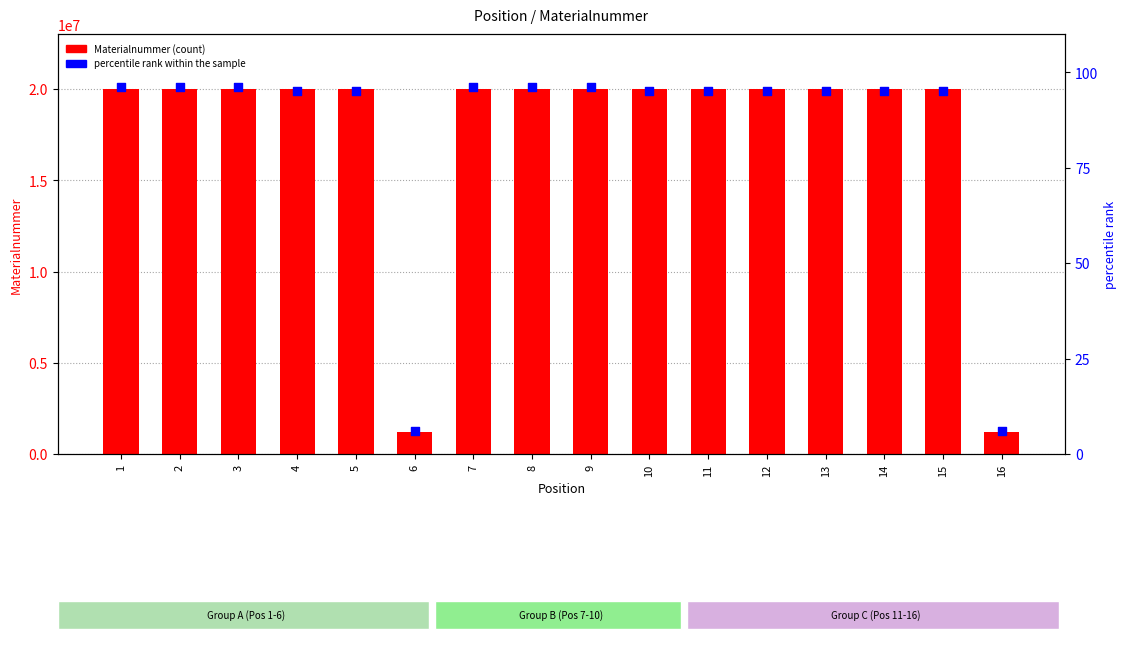

What is the total value across all series at 9?

20014105